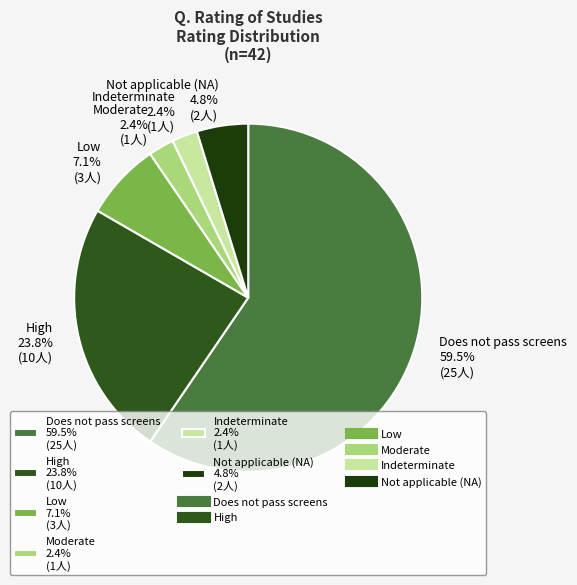

What is the total percentage of Low 7.1% (3人) and Moderate 2.4% (1人)?

9.5%